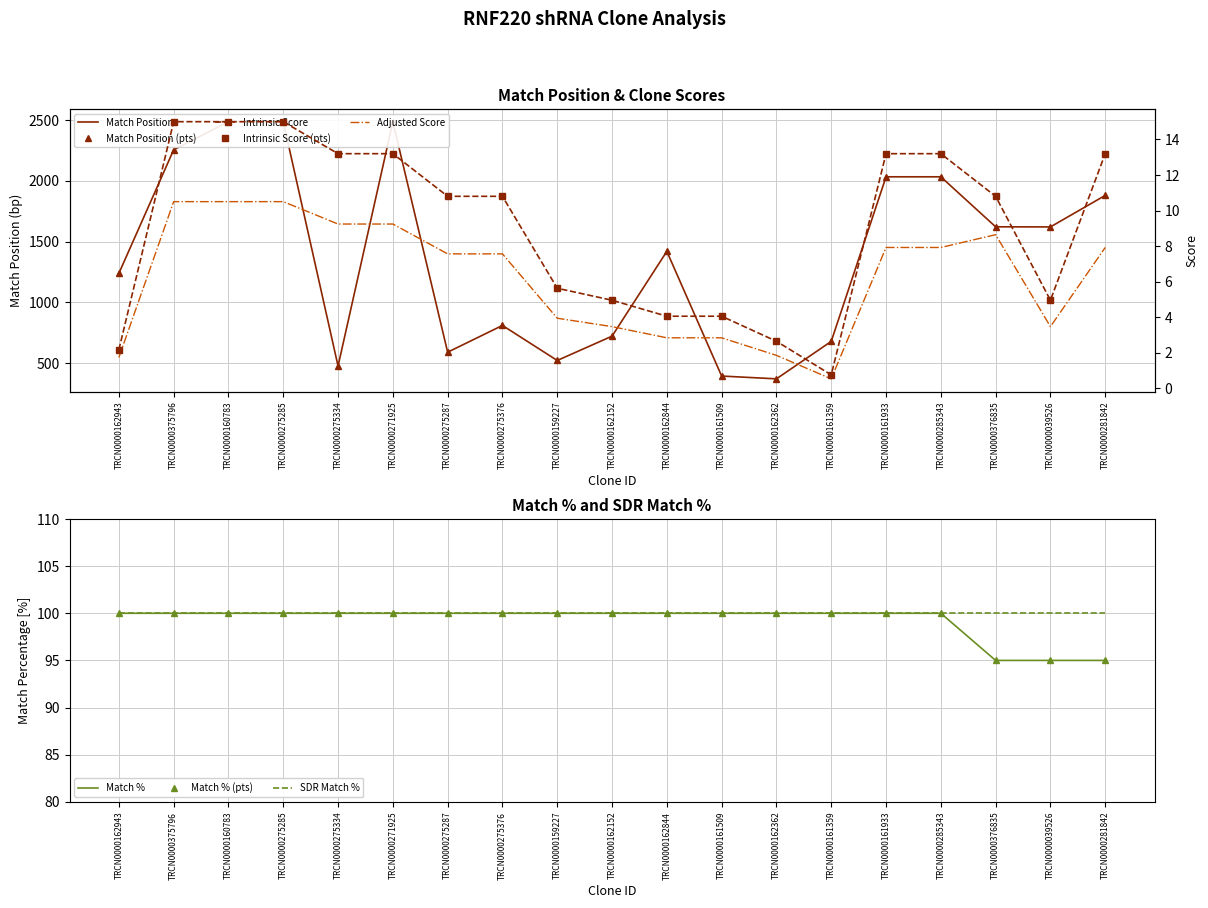

True or false: Adjusted Score and Match % cross at least once.

False